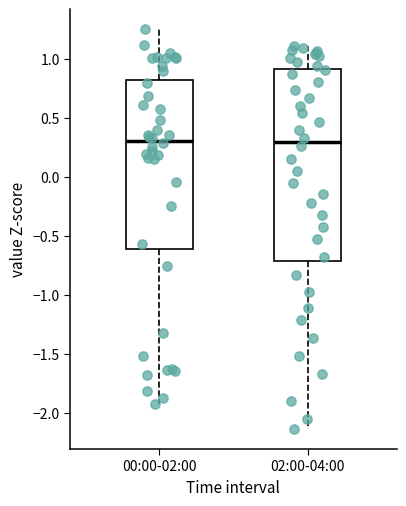

Where is the lower edge of the box for 02:00-04:00 on the y-axis? The values are not printed on the chart, so give them approximately, as read against the axis.

-0.70